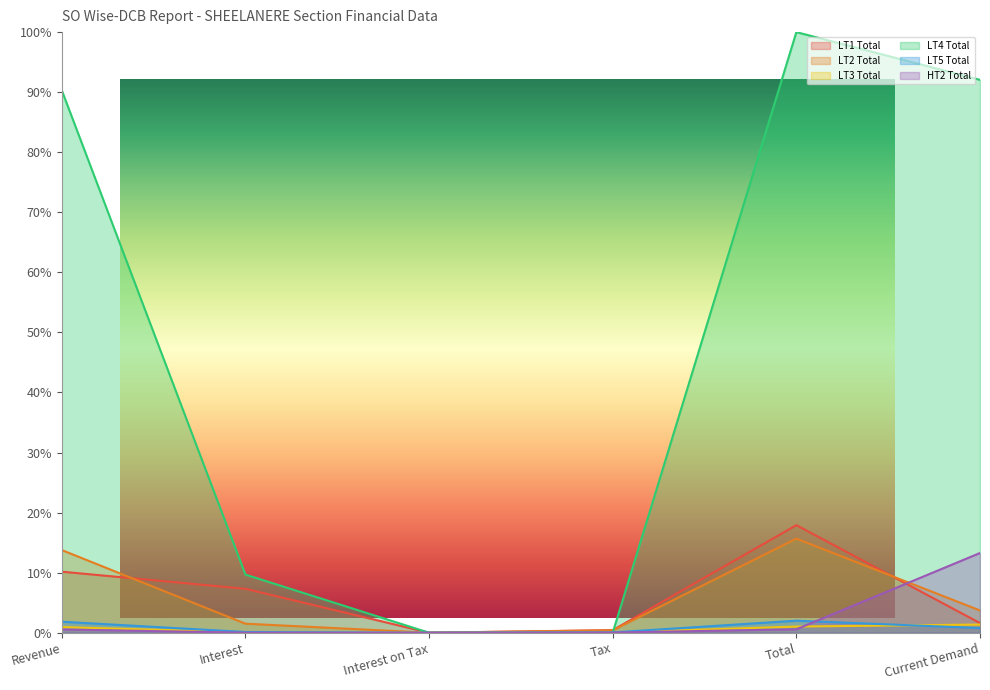

In LT5 Total, how many points are higher than both neighbors (excluding endpoints)?

1